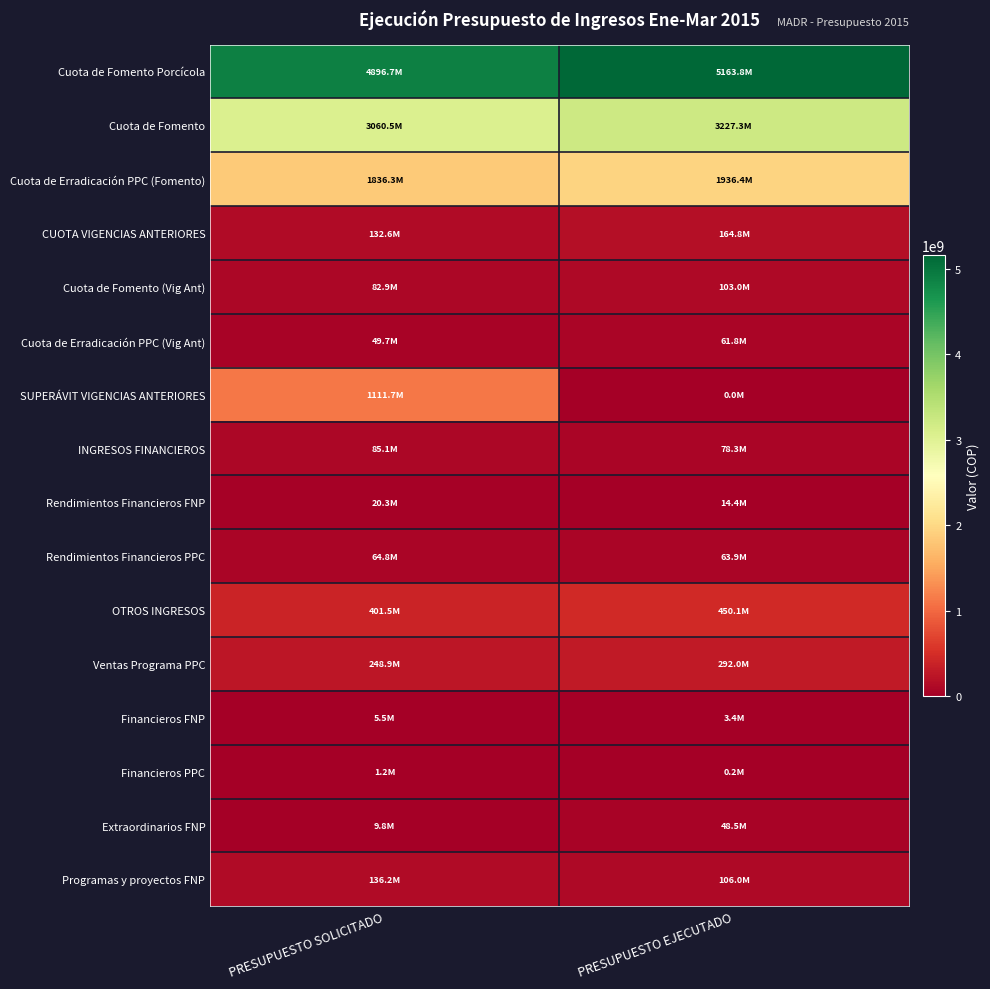

Which category has the highest value across all series?

PRESUPUESTO EJECUTADO